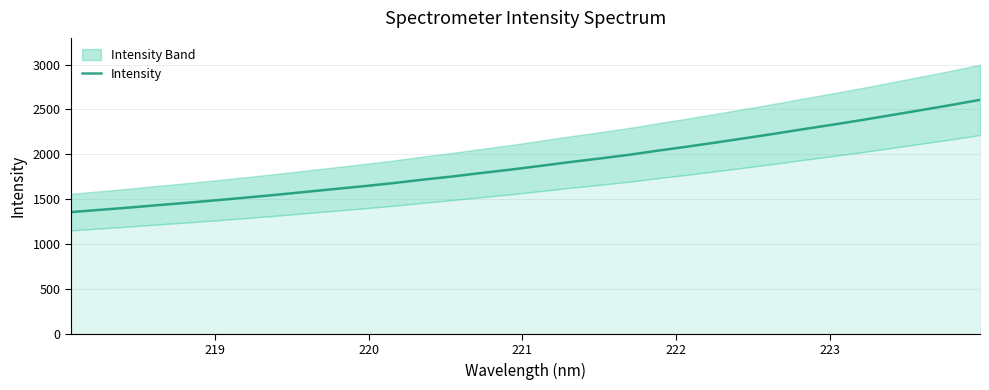

What is the maximum value shown in the chart?

2607.1